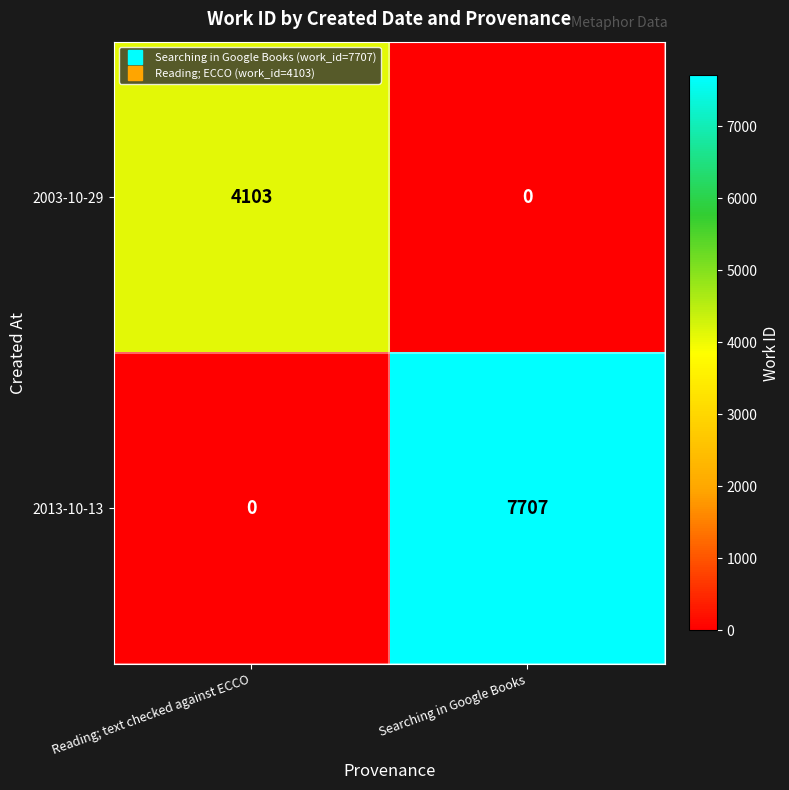

What is the difference between the highest and lowest values at Reading; text checked against ECCO?

4103